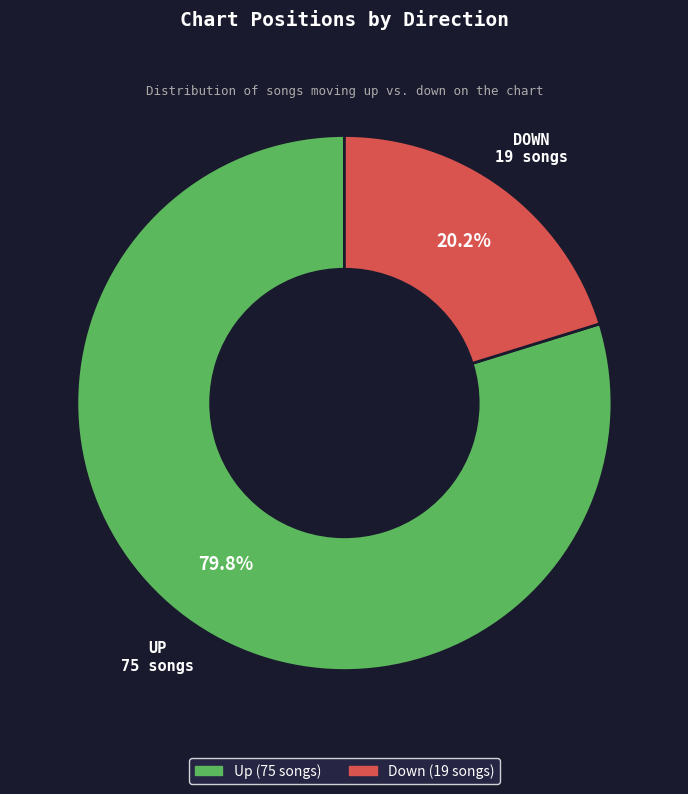

Is there any slice that represents more than half of the pie?

Yes